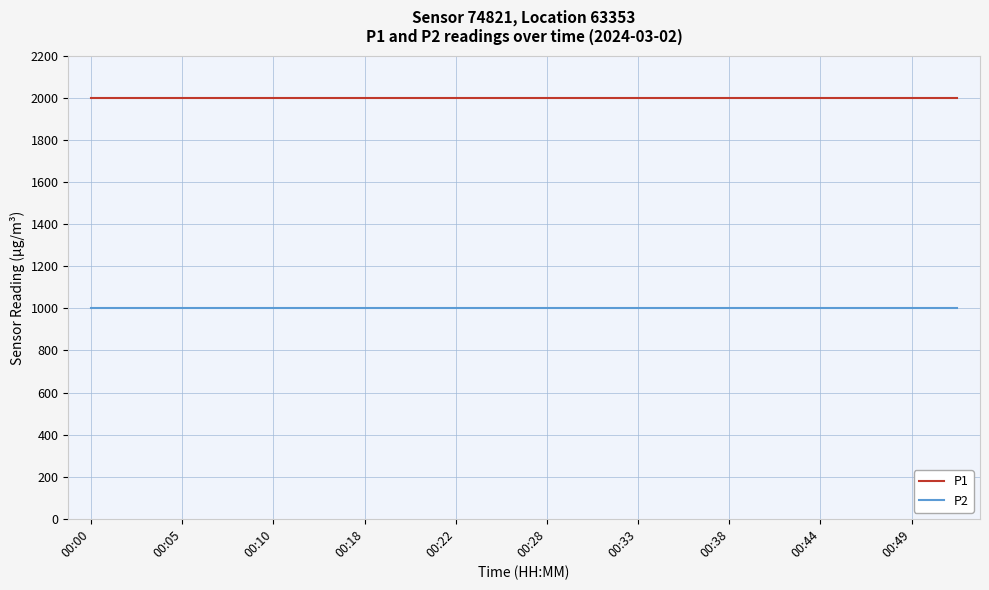

What are all the series names shown in the legend?

P1, P2